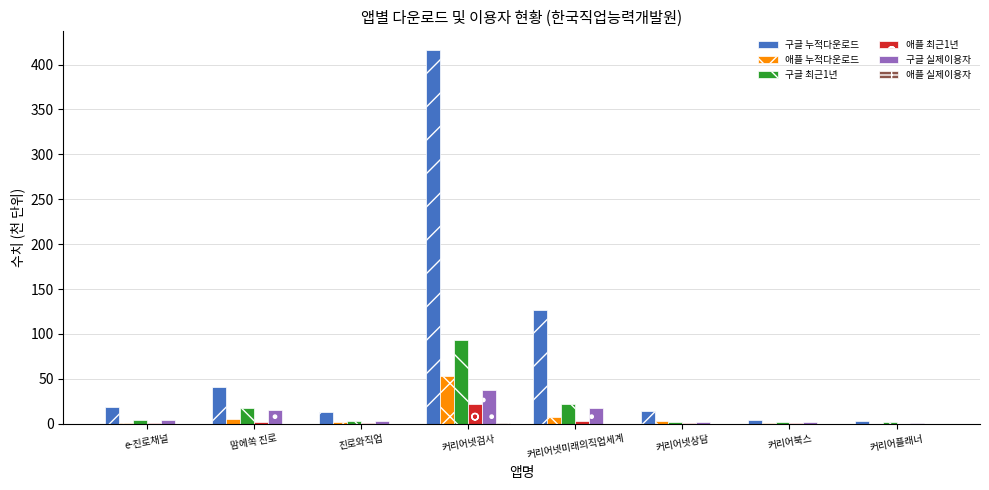

What is the sum of all 애플 최근1년 values?

28.4